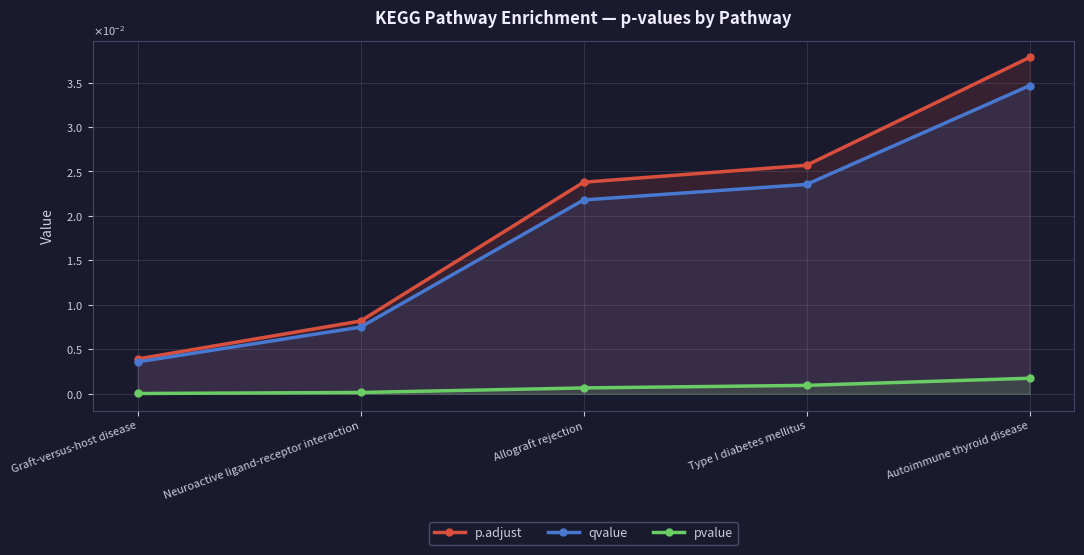

What are all the series names shown in the legend?

p.adjust, qvalue, pvalue